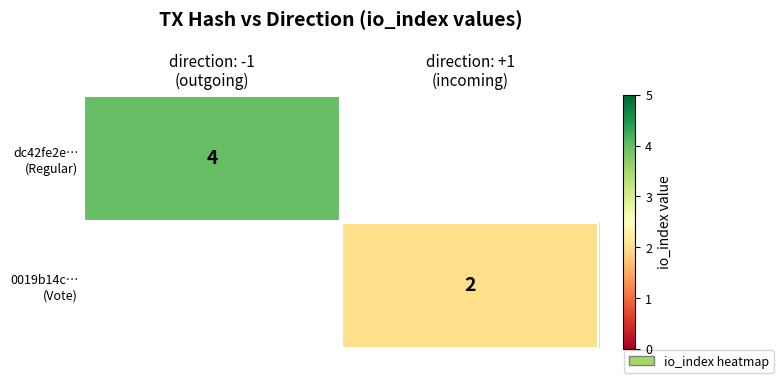

Between direction: +1
(incoming) and direction: -1
(outgoing), which is larger?

direction: -1
(outgoing)